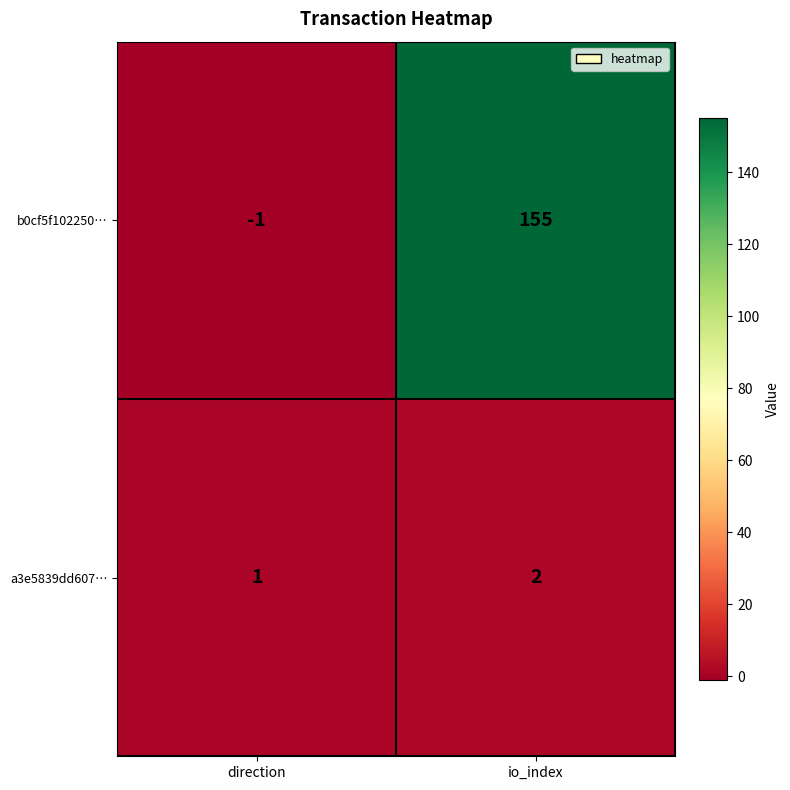

At which label does b0cf5f102250… reach its peak?

io_index